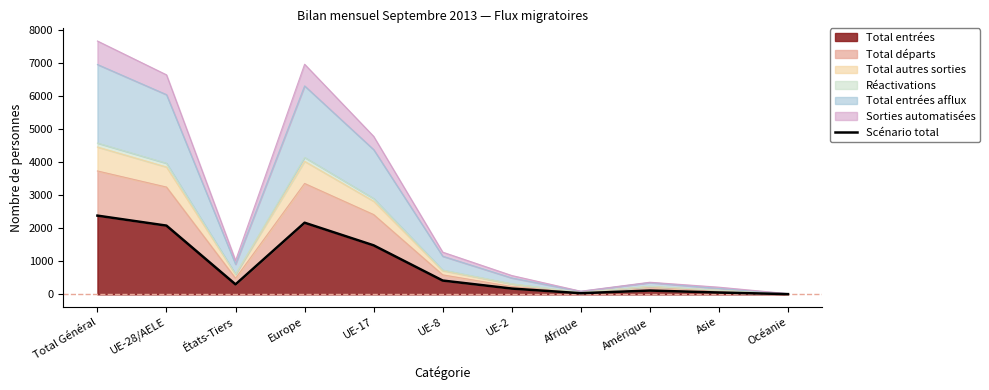

What is the label of the 5th point from the right?

UE-2